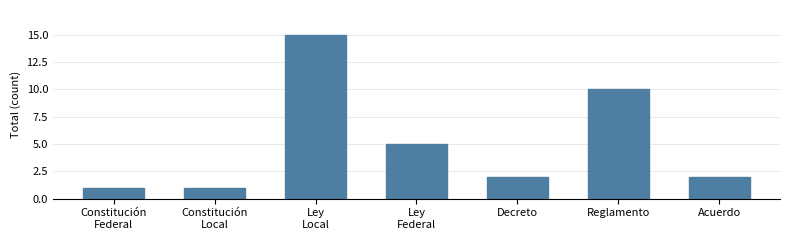

What is the greatest value displayed?

15